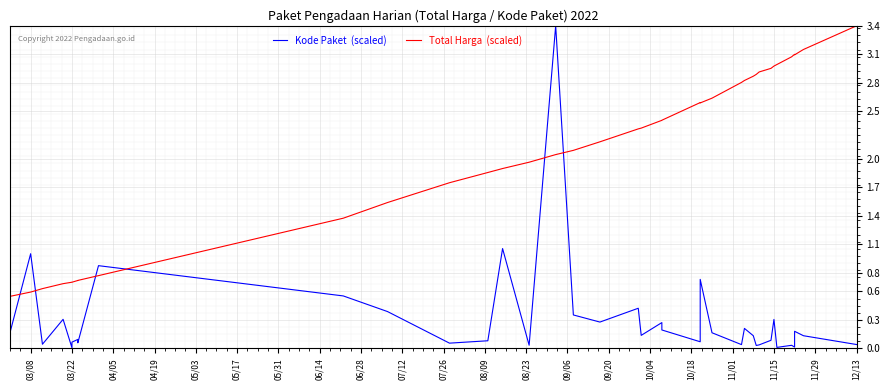

What is the greatest value displayed?

3.4